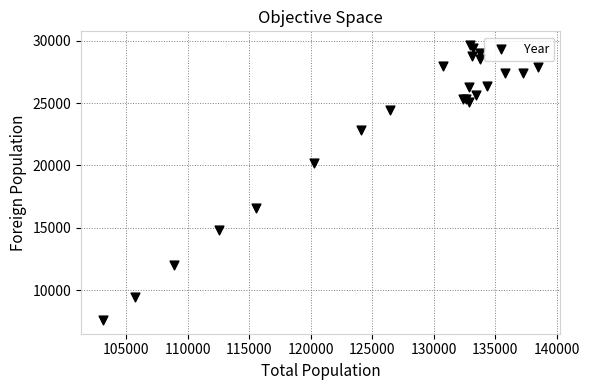

What Y value in the scatter plot is closest to 18630?

20225